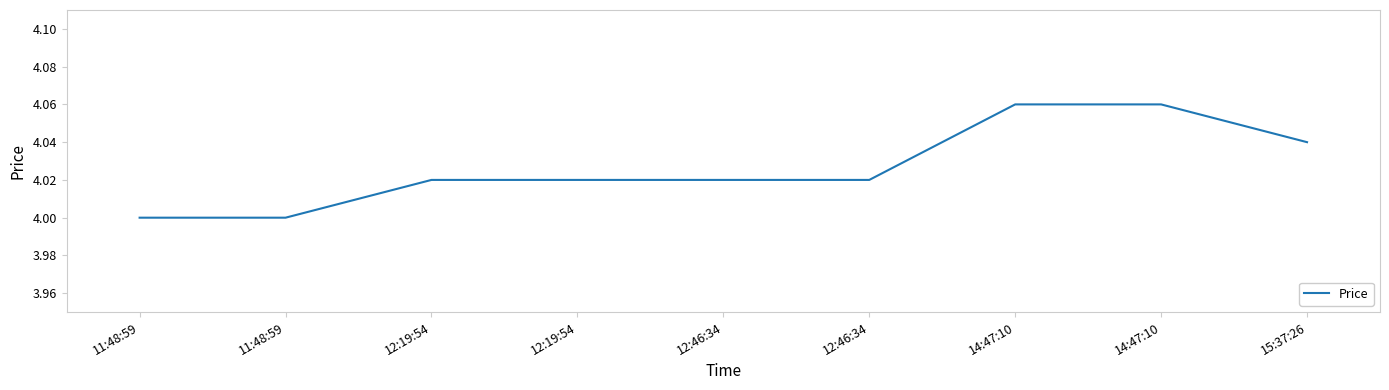

What is the label of the 4th point from the right?

12:46:34